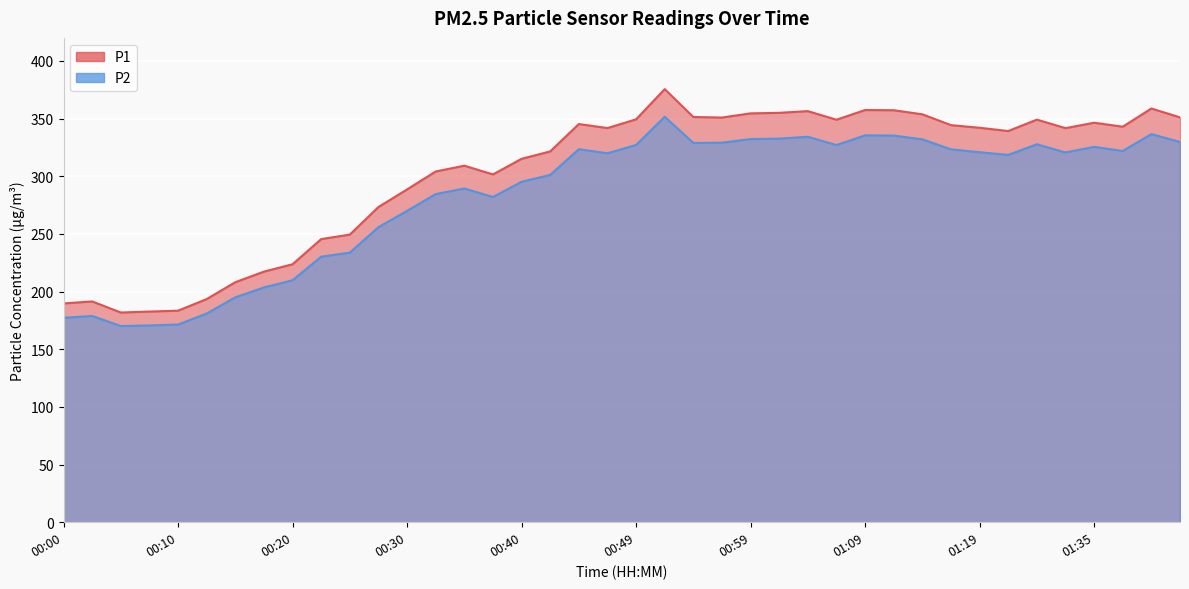

Rank the series by their maximum value, from highest to lowest.

P1, P2